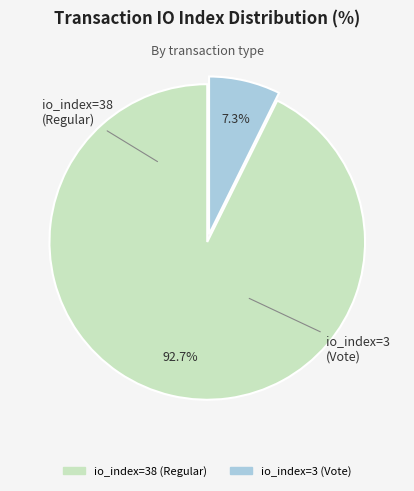

True or false: io_index=3 (Vote) accounts for 7% of the total.

True